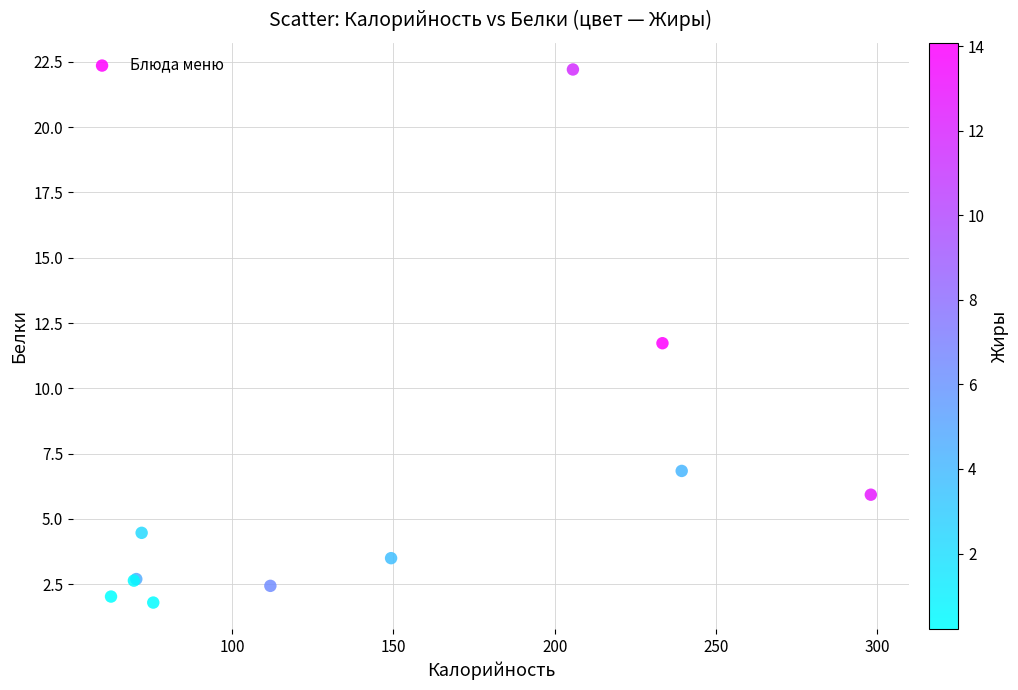

What Y value in the scatter plot is closest to 12?

11.7